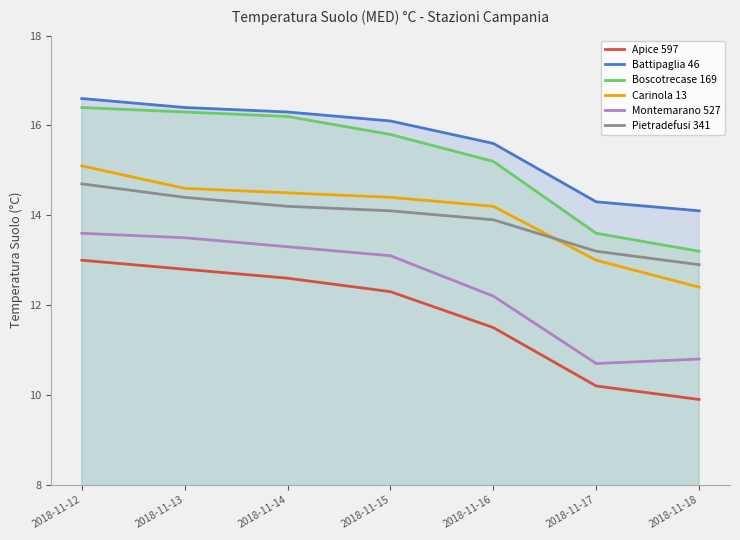

Which series has the largest total across all categories?

Battipaglia 46